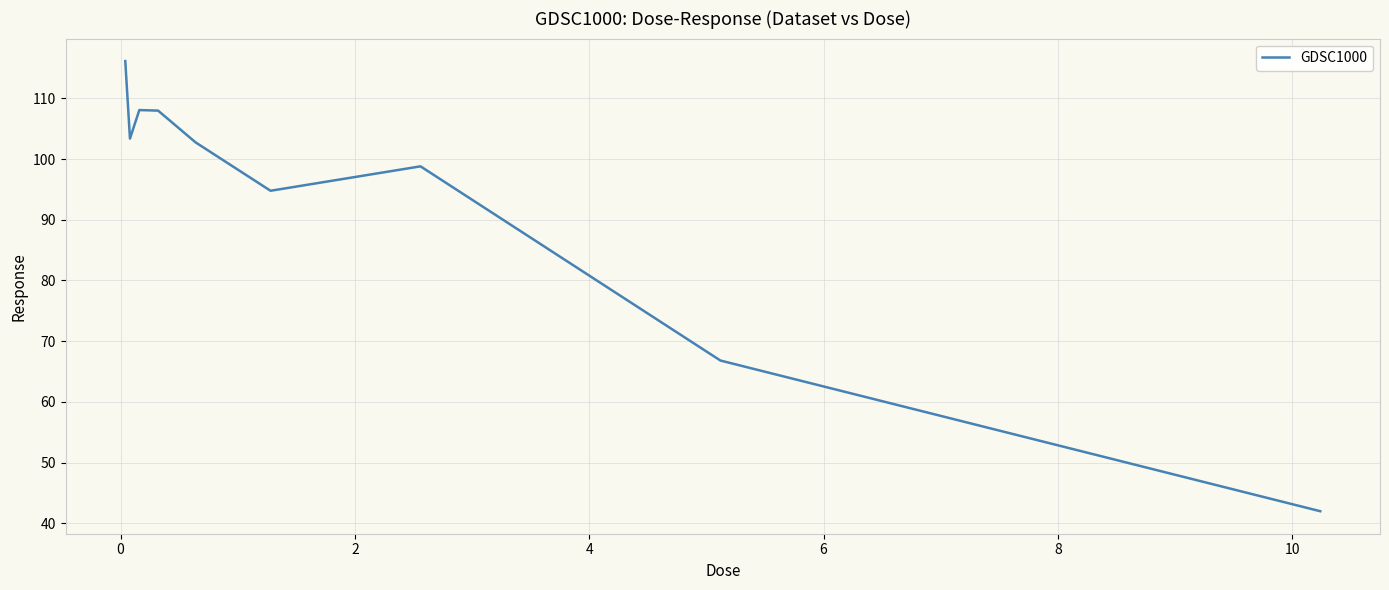

How many interior local peaks (higher than both neighbors) does the data have?

2